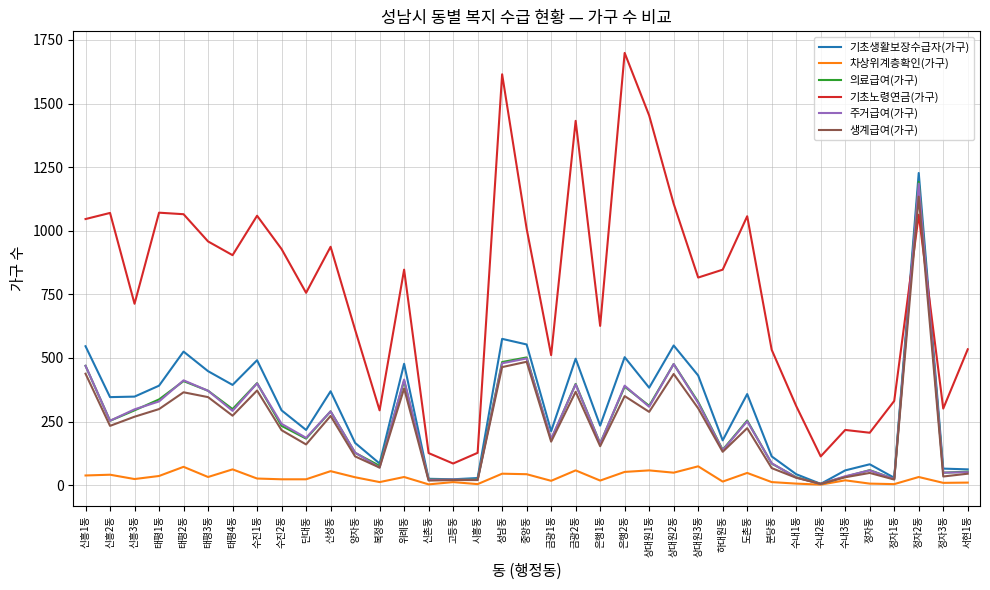

Between 태평2동 and 하대원동, which series saw the biggest shift?

기초생활보장수급자(가구)